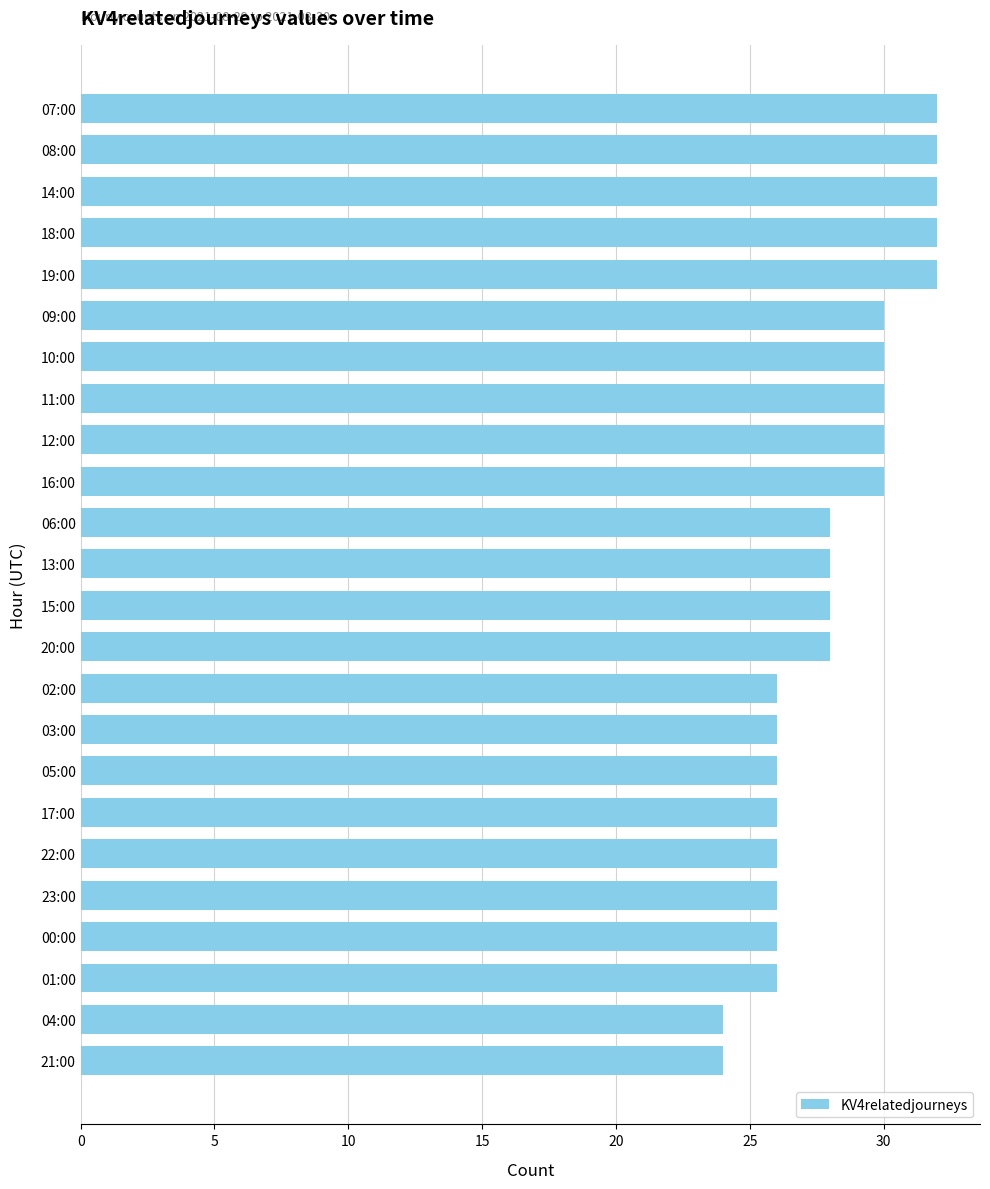

How many series are shown in this chart?

1